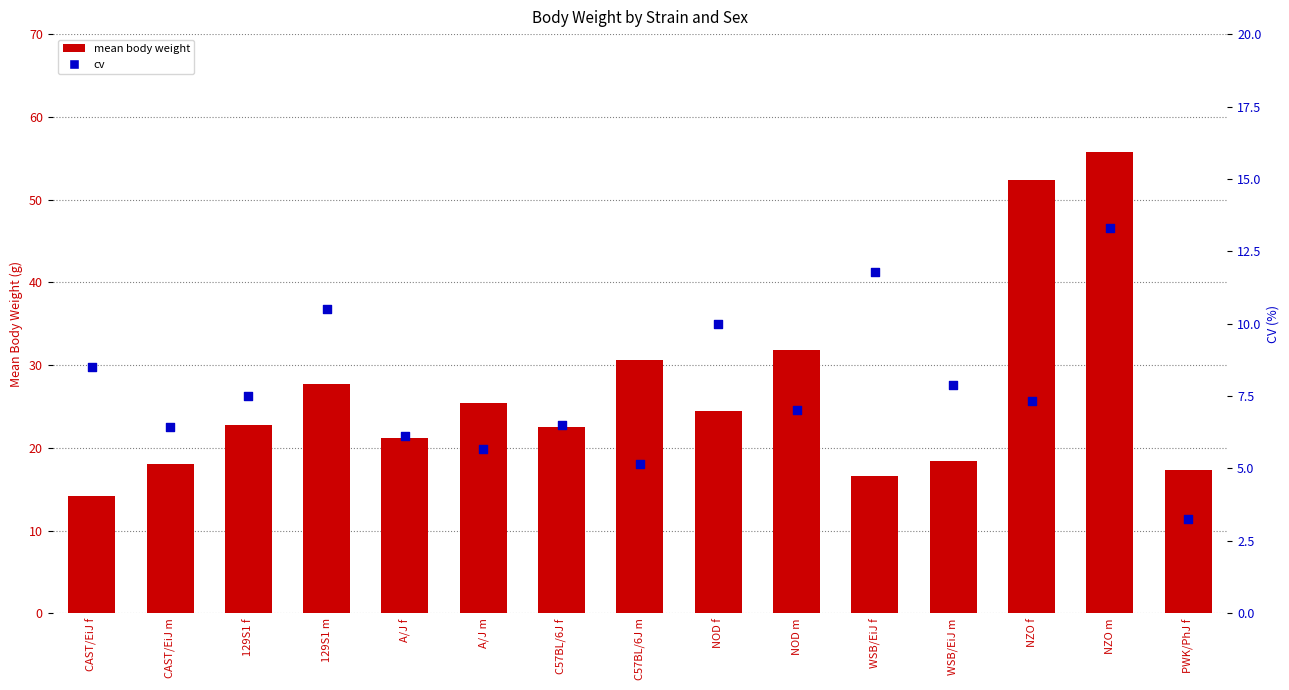

What is the total value across all series at A/J f?

27.3